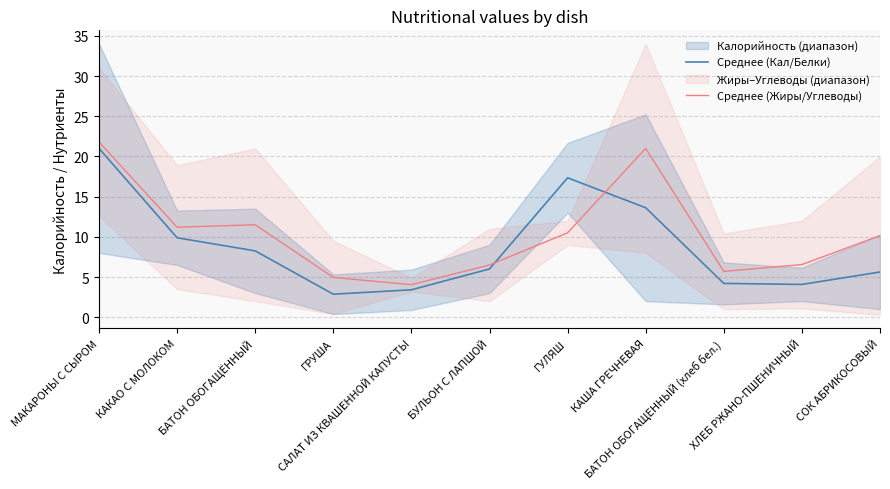

Which series has the largest total across all categories?

Среднее (Жиры/Углеводы)